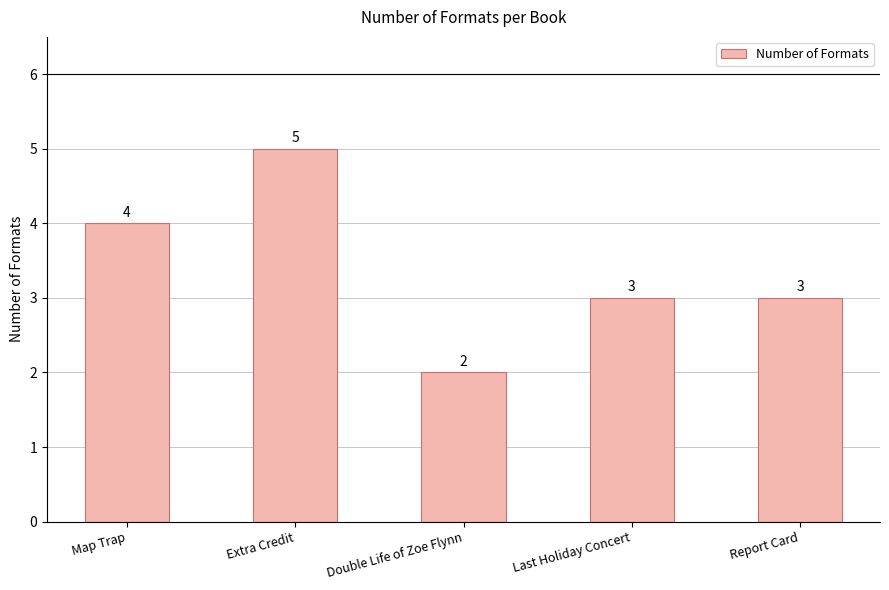

What position from the right is Extra Credit?

4